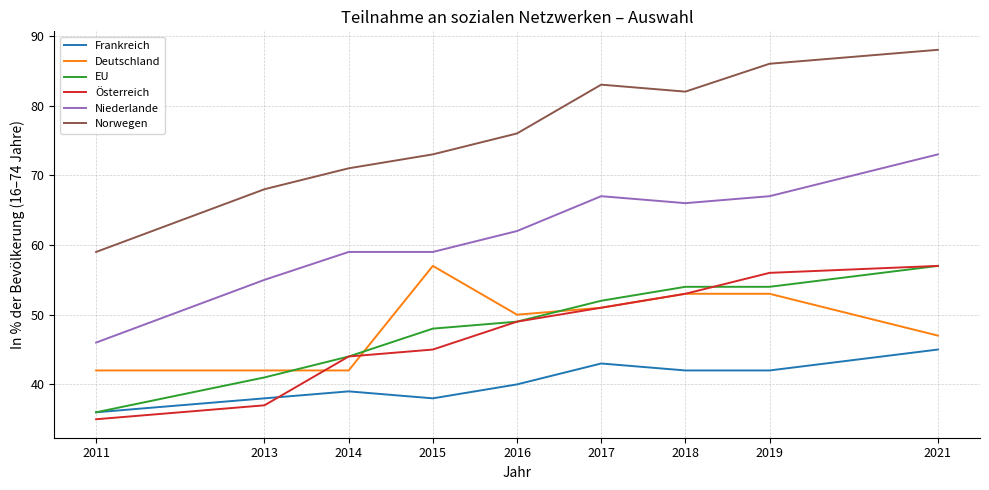

At which category is the sum across all series the highest?

2021